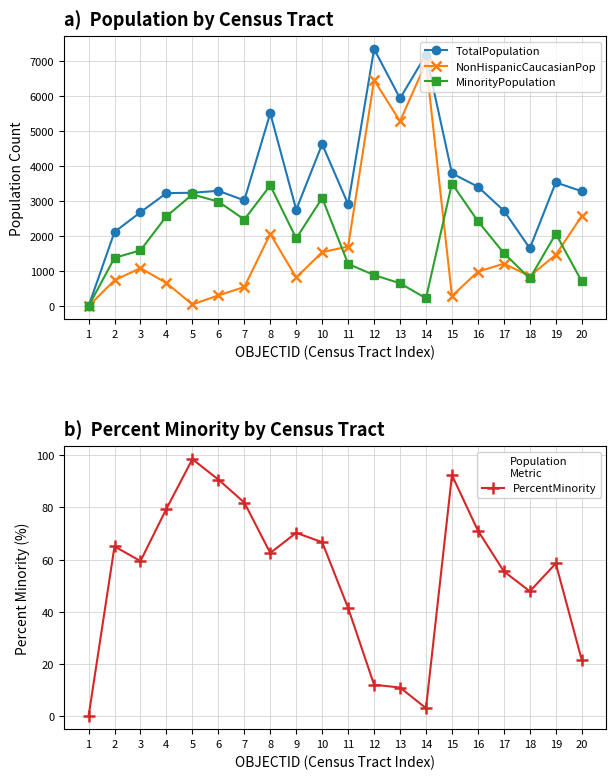

True or false: PercentMinority and MinorityPopulation intersect in this chart.

False